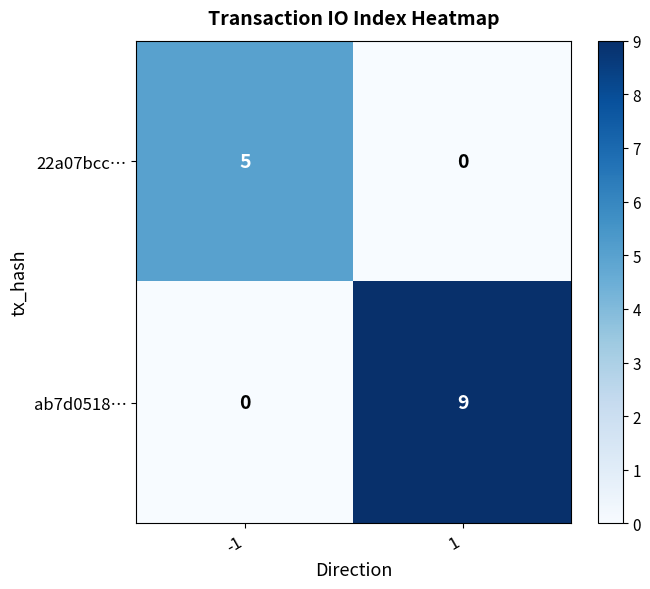

What is the greatest value displayed?

9